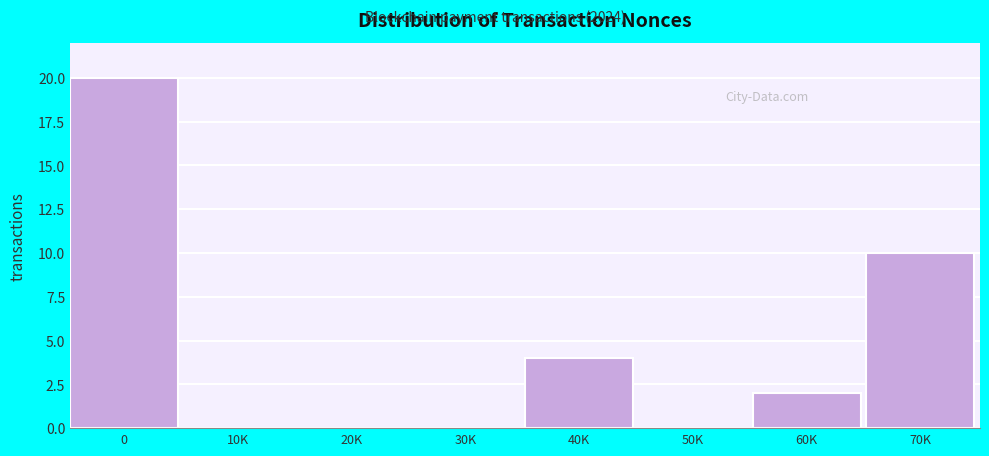

Reading left to right, extract all data points from this chart.

0=20	10K=0	20K=0	30K=0	40K=4	50K=0	60K=2	70K=10